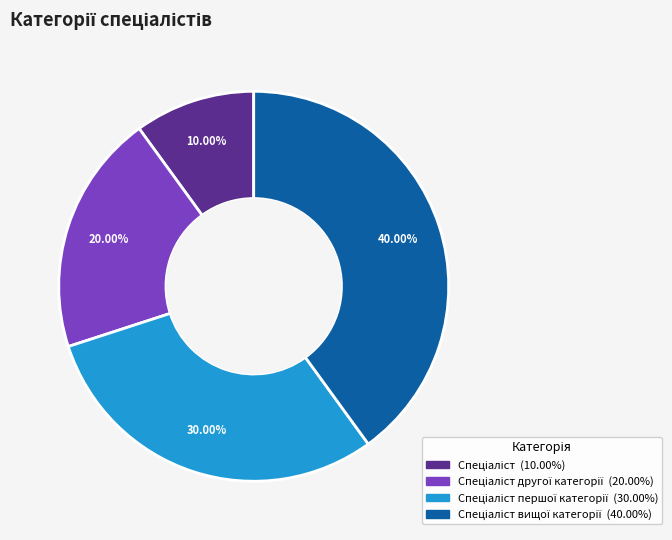

Is there any slice that represents more than half of the pie?

No